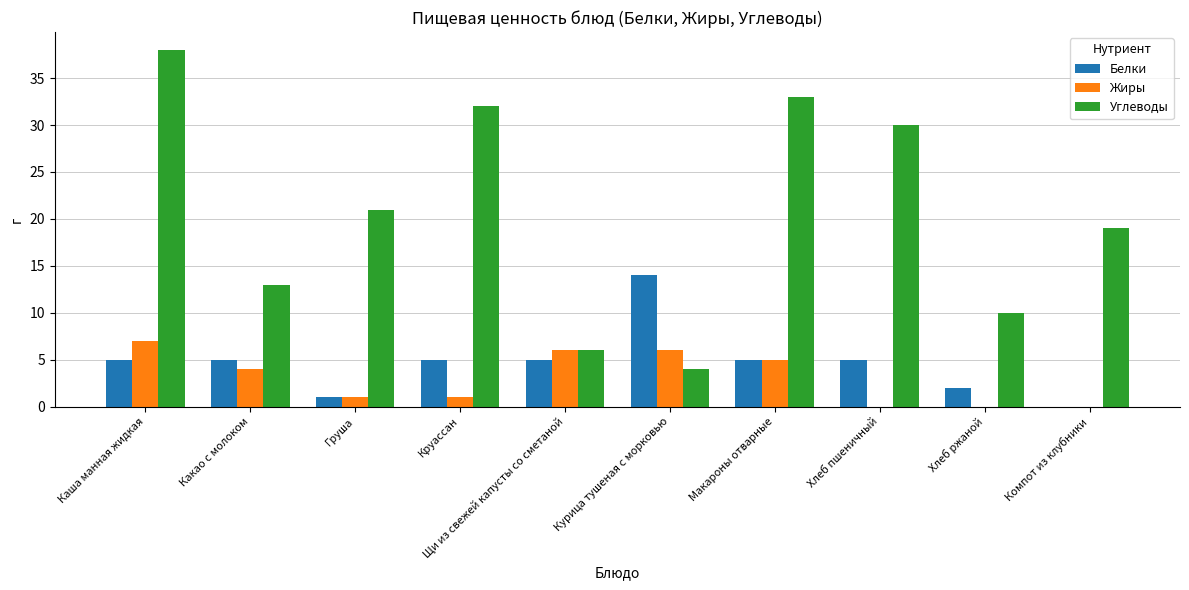

True or false: Белки has a value of 0 at Компот из клубники.

True